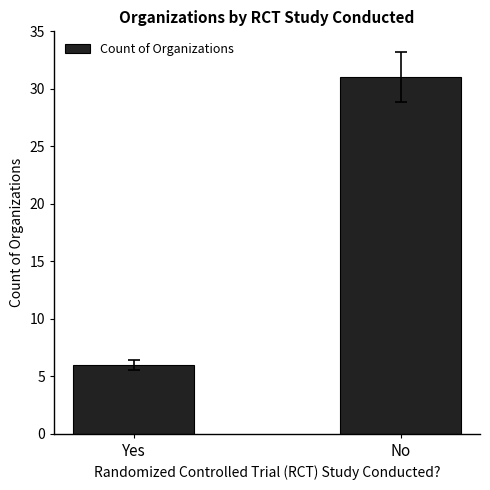

Which category has the highest value across all series?

No